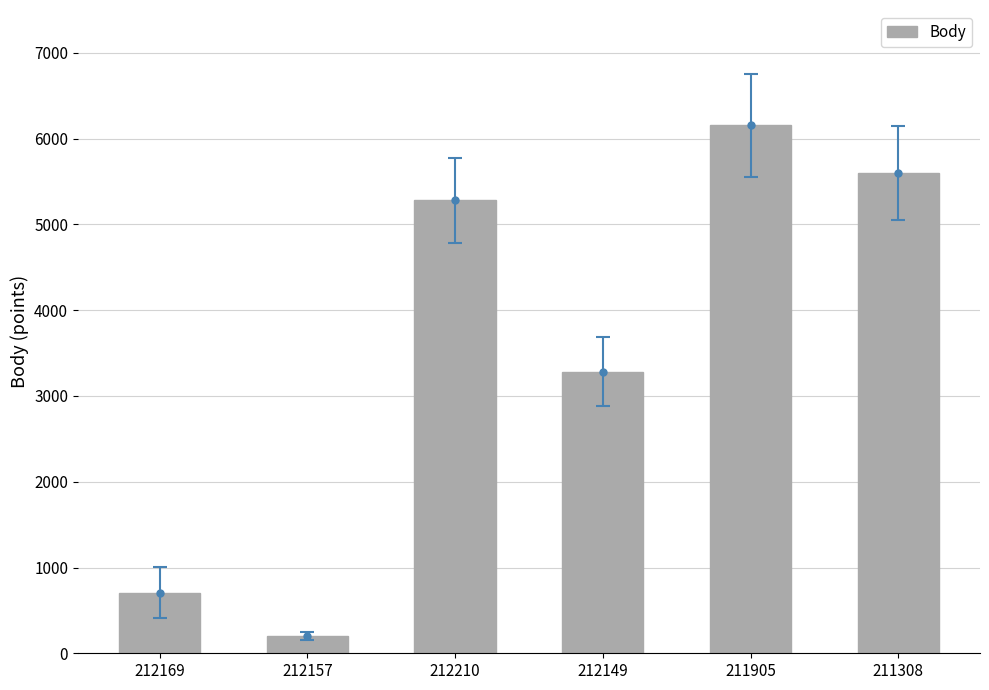

What is the greatest value displayed?

6154